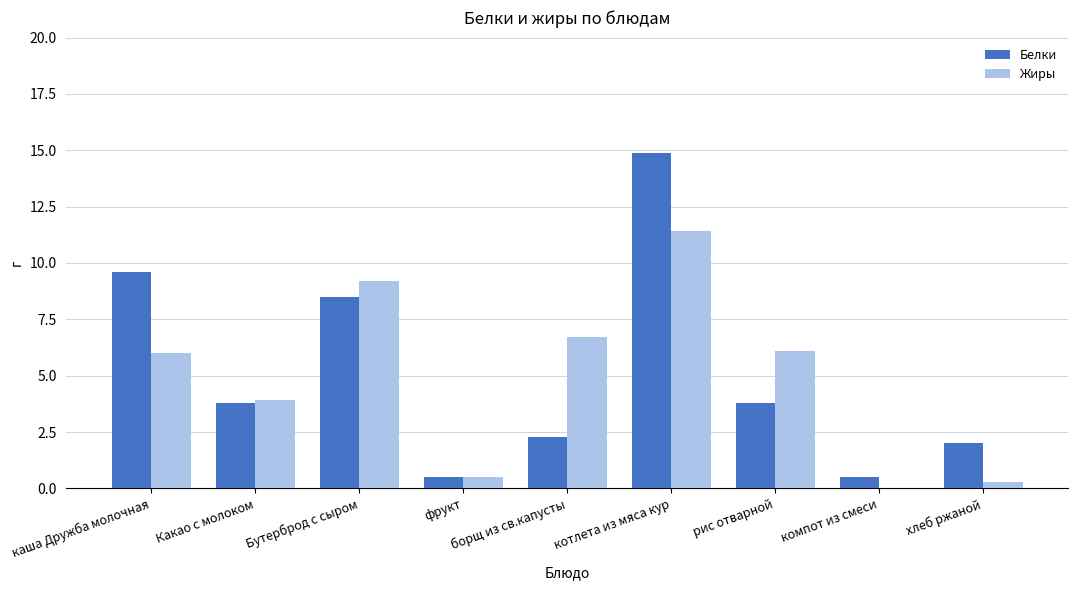

What is the sum of the Жиры values at котлета из мяса кур and компот из смеси?

11.4